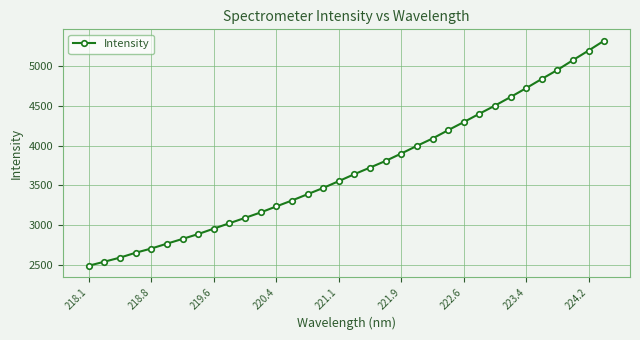

How many lines are shown in the chart?

1